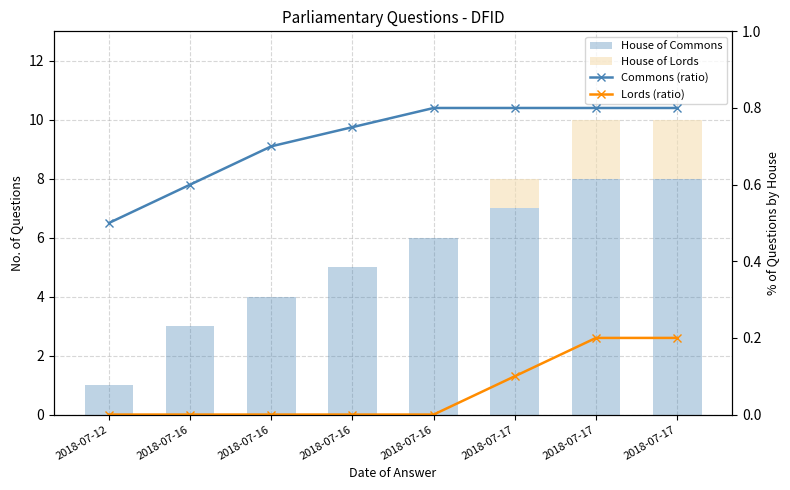

Rank the series at 2018-07-16 from lowest to highest value.

House of Lords, Lords (ratio), Commons (ratio), House of Commons